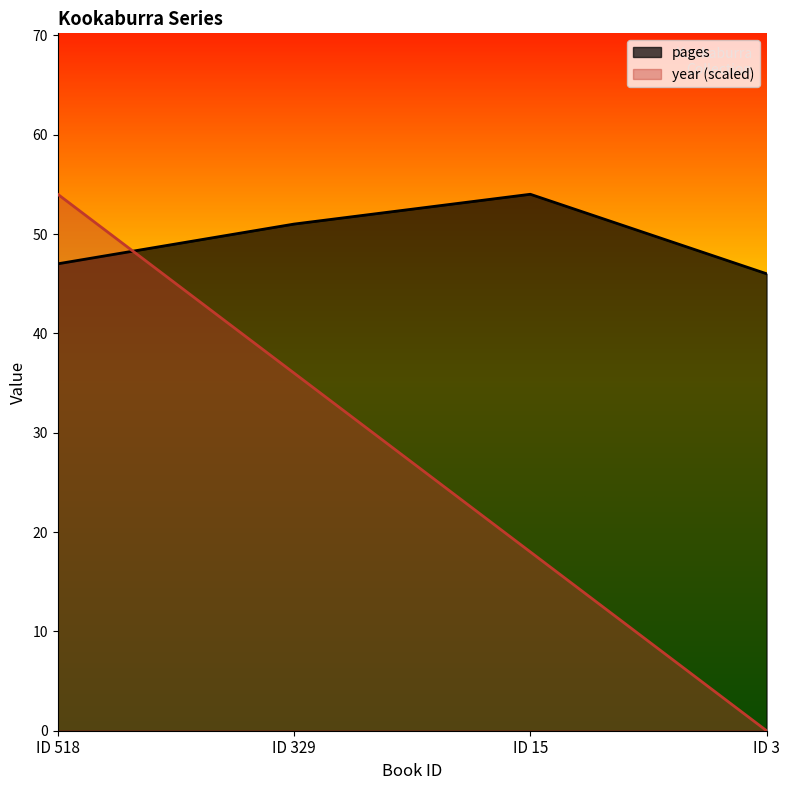

How many year values are between 18 and 54?

3